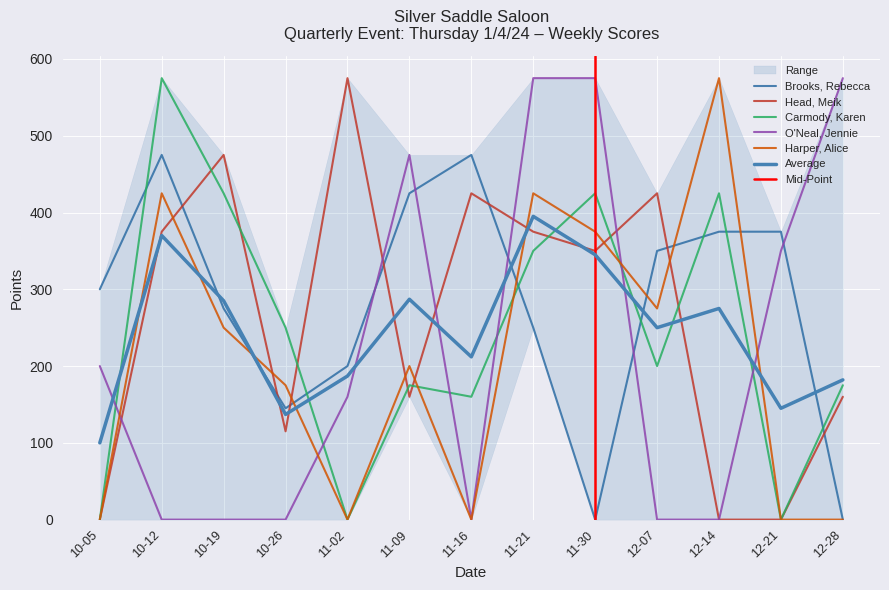

Where is the first local maximum for Carmody, Karen?

10-12